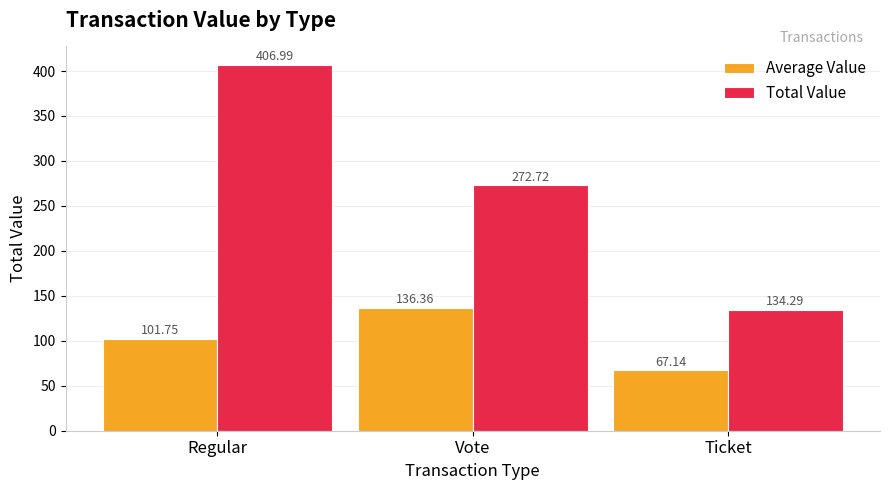

What value does the Total Value series have at Ticket?

134.3